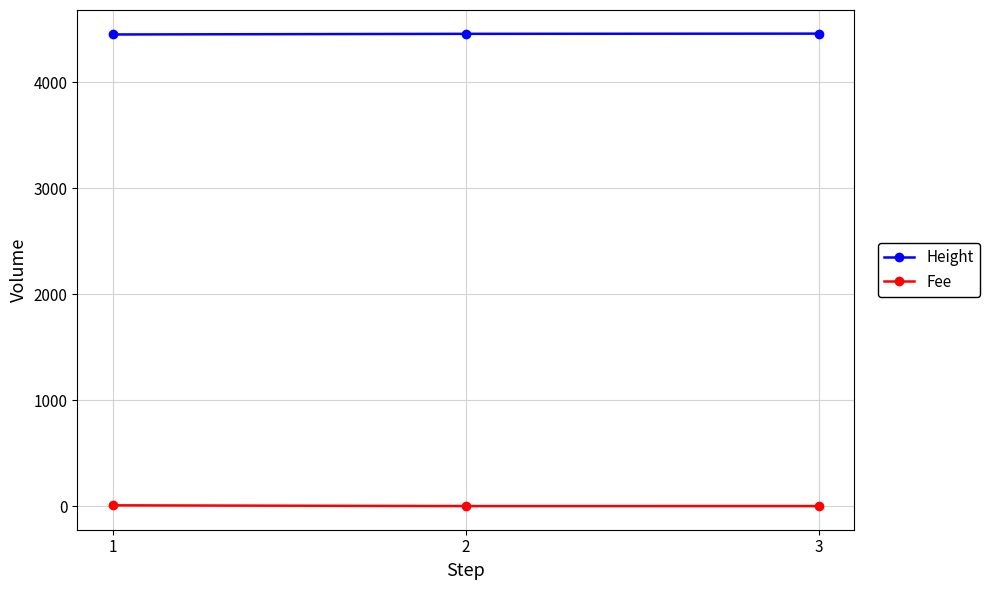

How many distinct data groups are displayed?

2